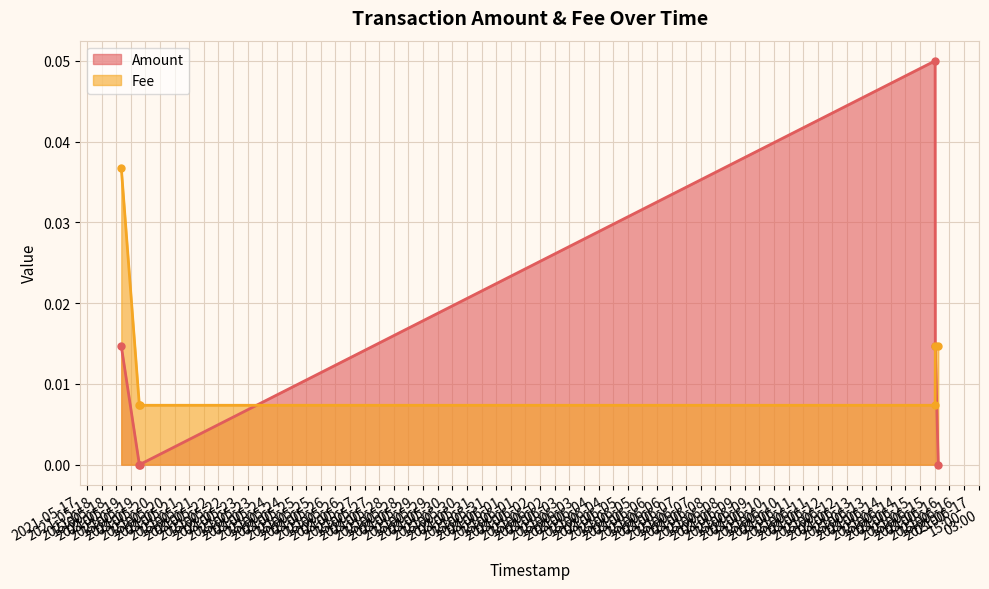

Rank the categories by Amount value from lowest to highest.

2021-06-15 17:54:27, 2021-05-19 10:13:36, 2021-05-19 10:03:03, 2021-06-15 15:27:51, 2021-05-18 19:12:33, 2021-06-15 15:19:17